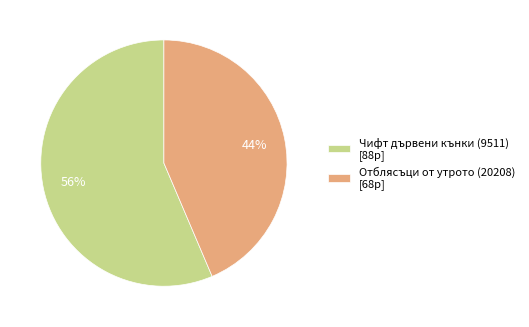

Which category has the biggest portion of the pie?

Чифт дървени кънки (9511)